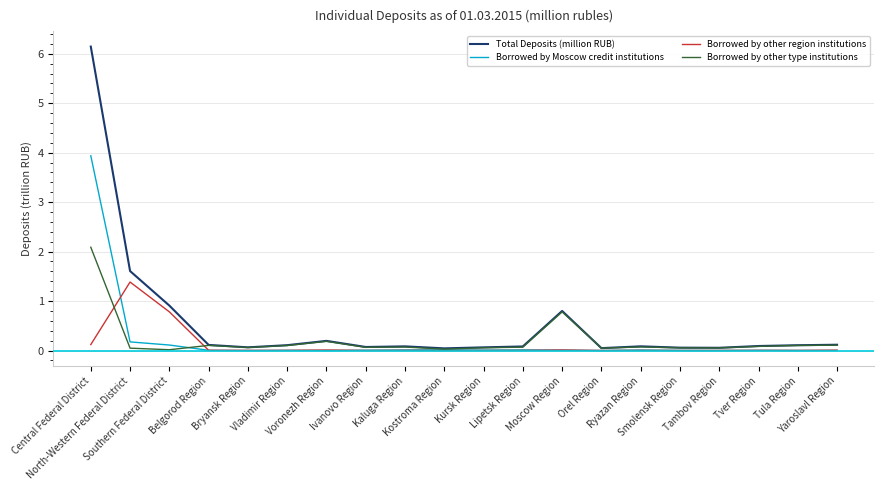

At how many categories does at least one series exceed 6?

1